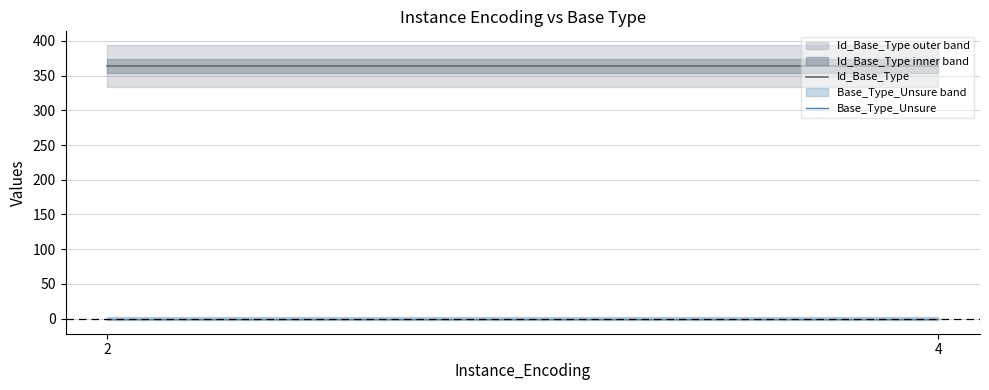

What is the lowest value of the Id_Base_Type series?

364